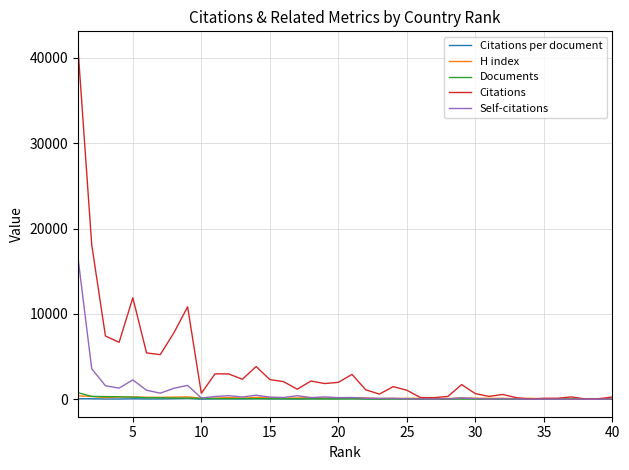

Which series has the largest range (max minus min)?

Citations